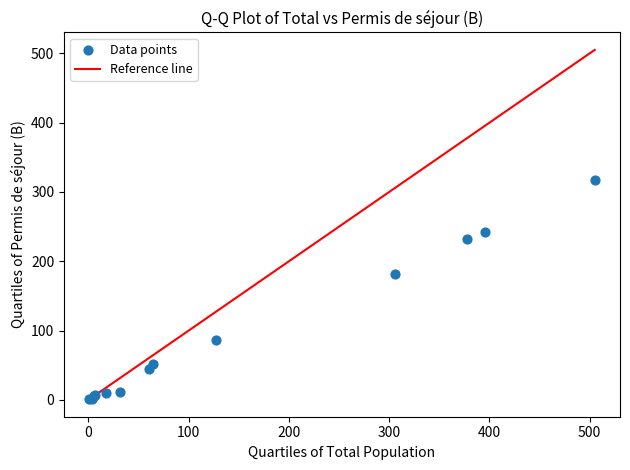

What Y value in the scatter plot is closest to 159?

181